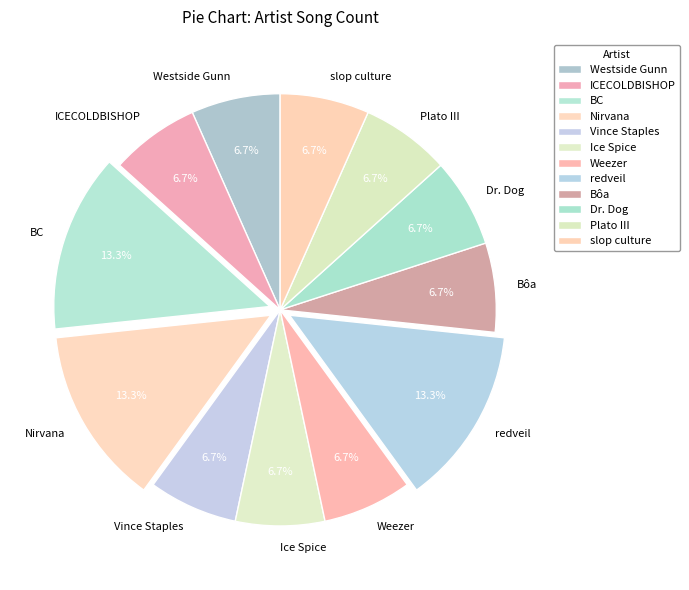

How many slices are in this pie chart?

12